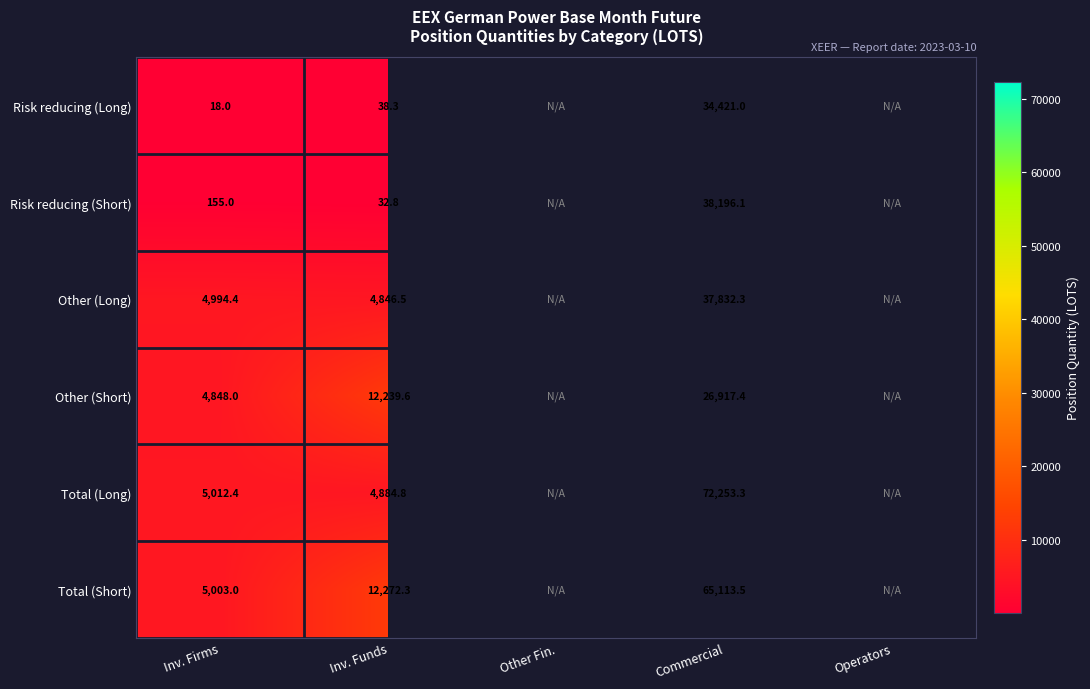

How many series are shown in this chart?

6